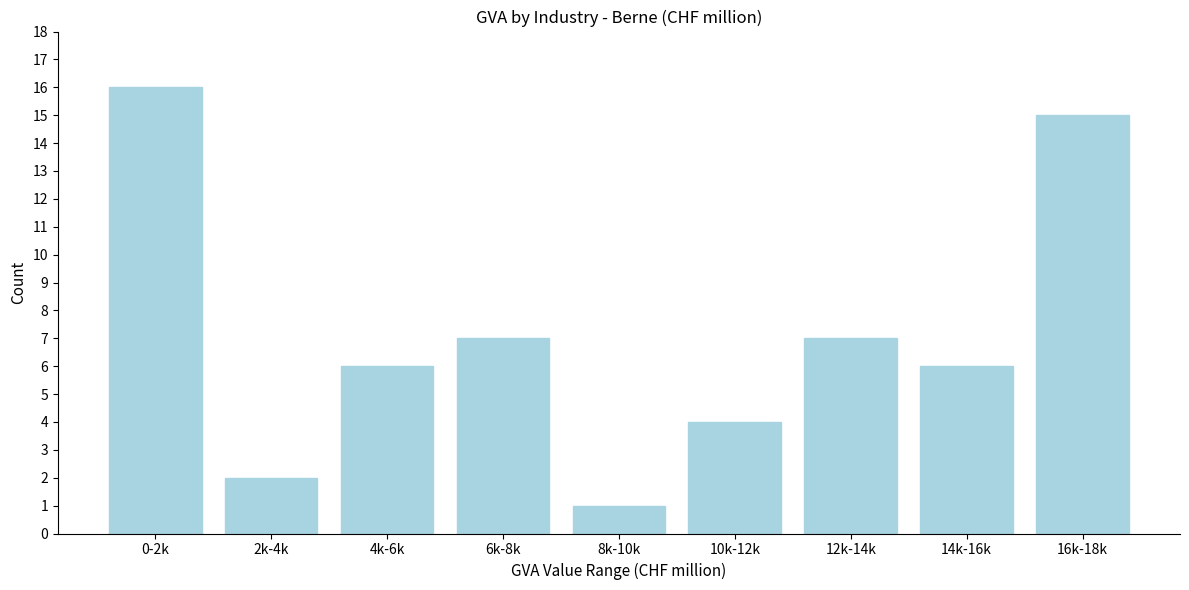

Reading left to right, transcribe all the data shown in this chart.

16	2	6	7	1	4	7	6	15